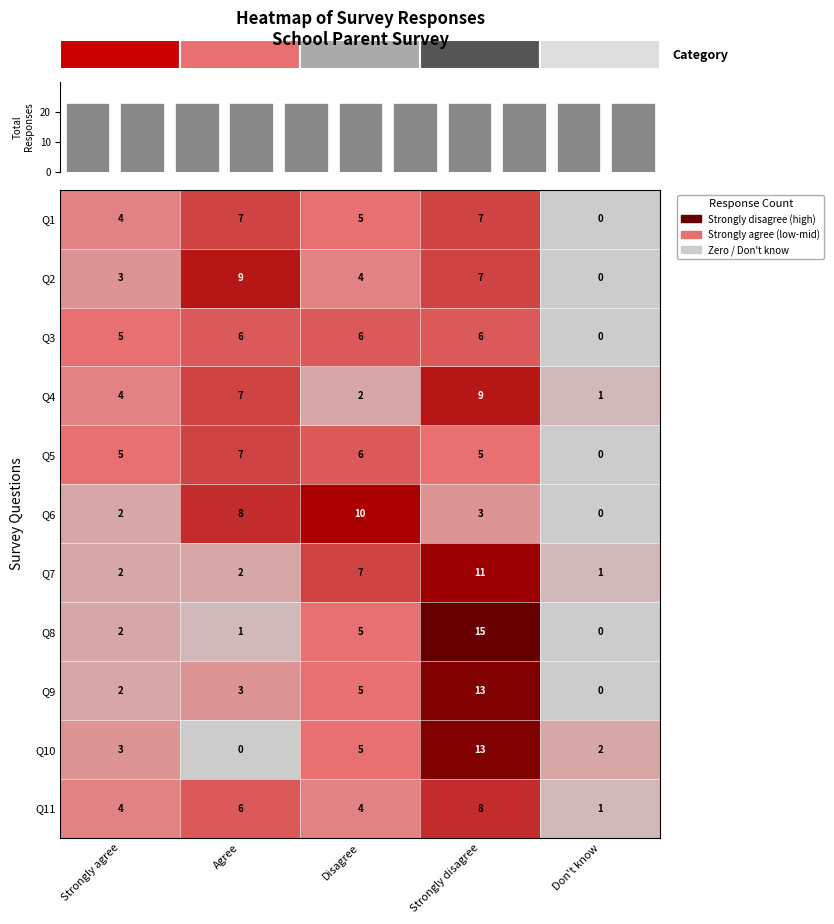

Where is Q6 nearest to the value 5?

Strongly disagree